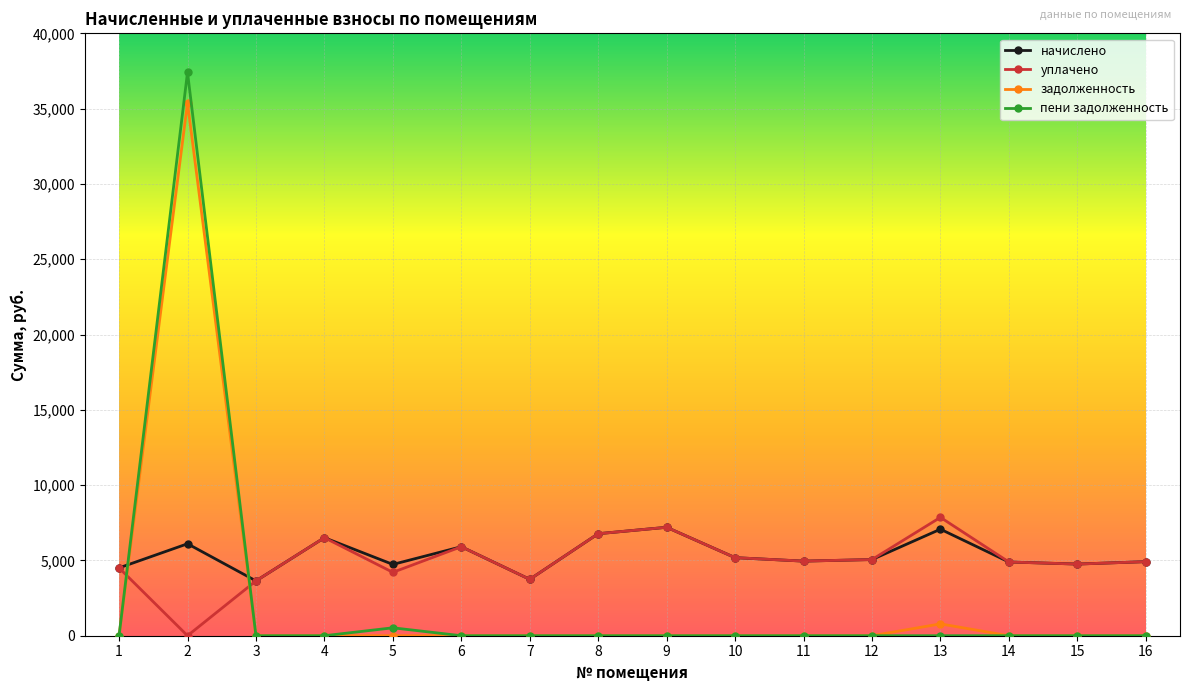

The value of пени задолженность at 2 is 52782.8. True or false?

False